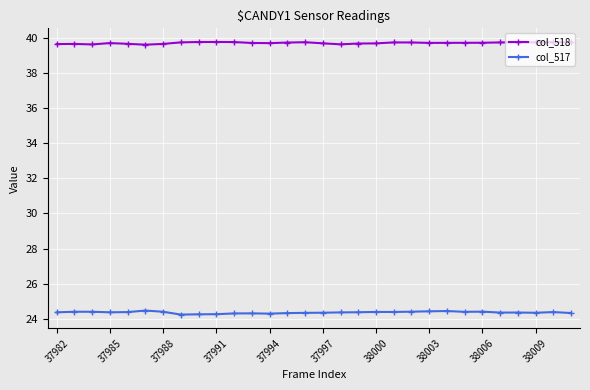

What is the value of the col_517 point at the 16th from the left?

24.3